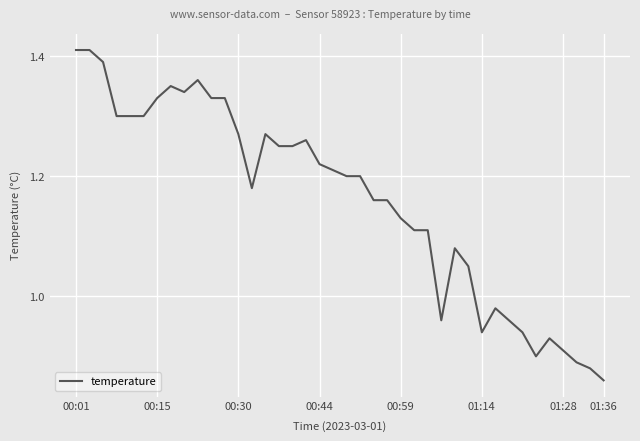

Which label corresponds to the smallest value in the chart?

01:36